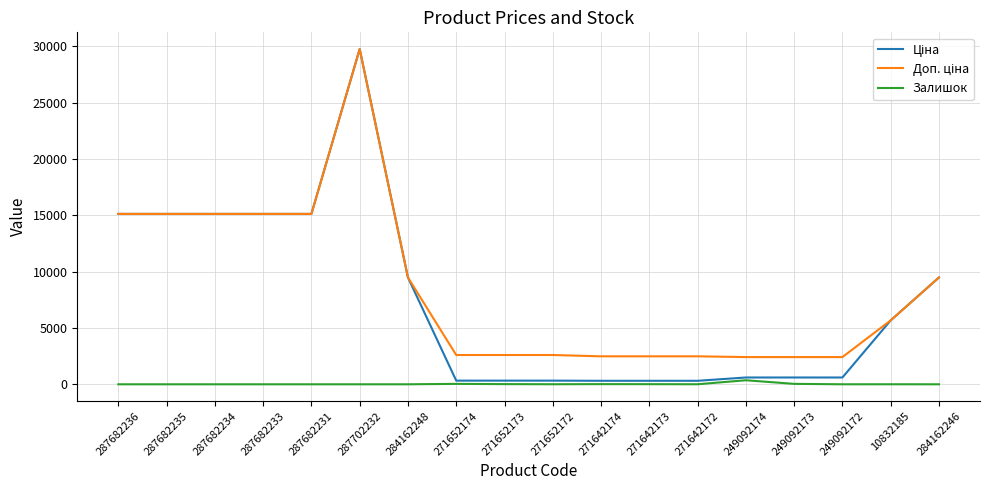

Is it true that Залишок equals 0.0 at 287682233?

True